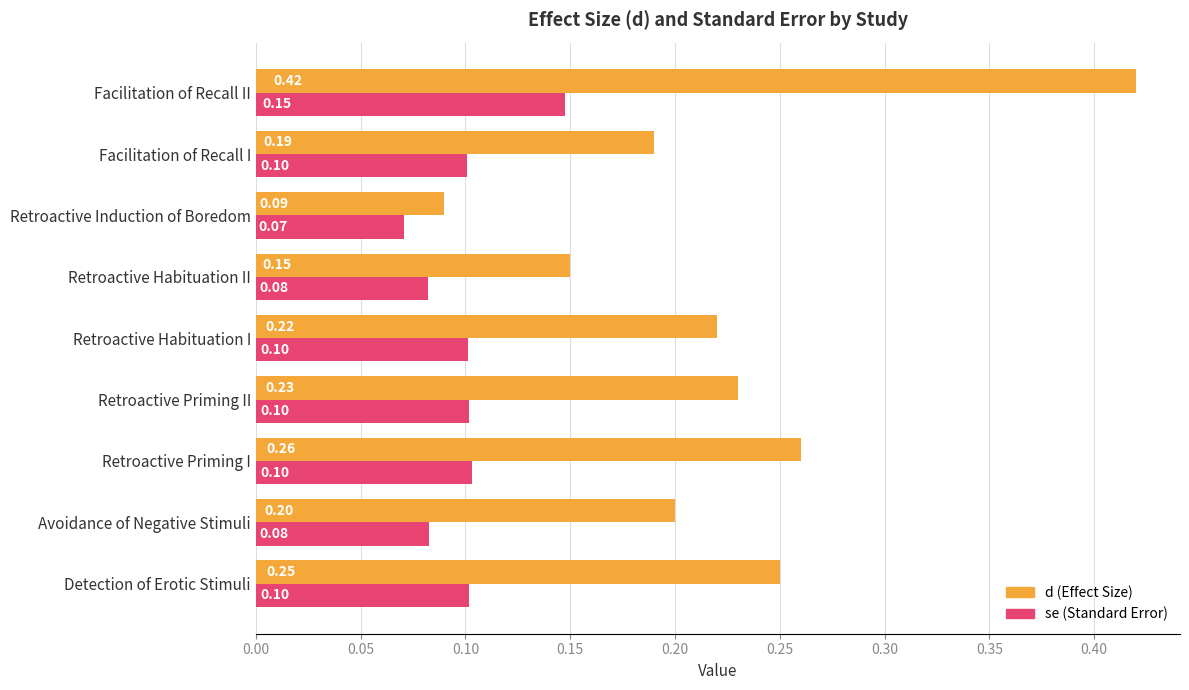

Rank the series by their average value, from highest to lowest.

d (Effect Size), se (Standard Error)